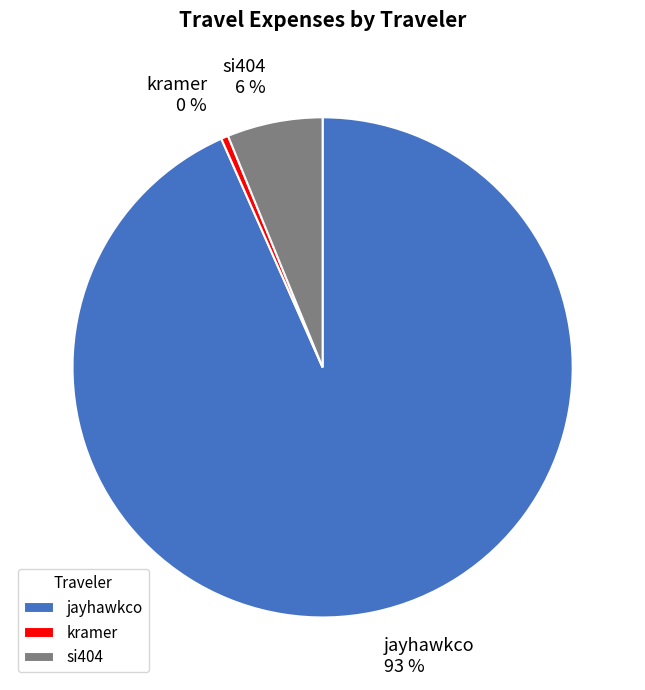

Is it true that jayhawkco is 99% of the pie?

False